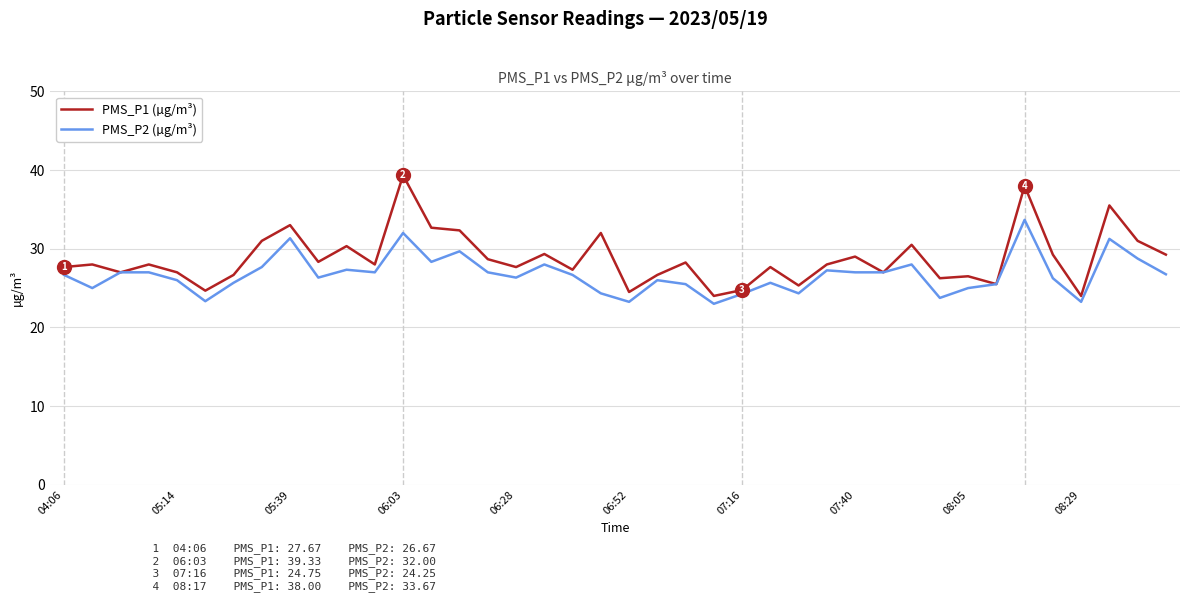

Which series has the largest total across all categories?

PMS_P1 (µg/m³)